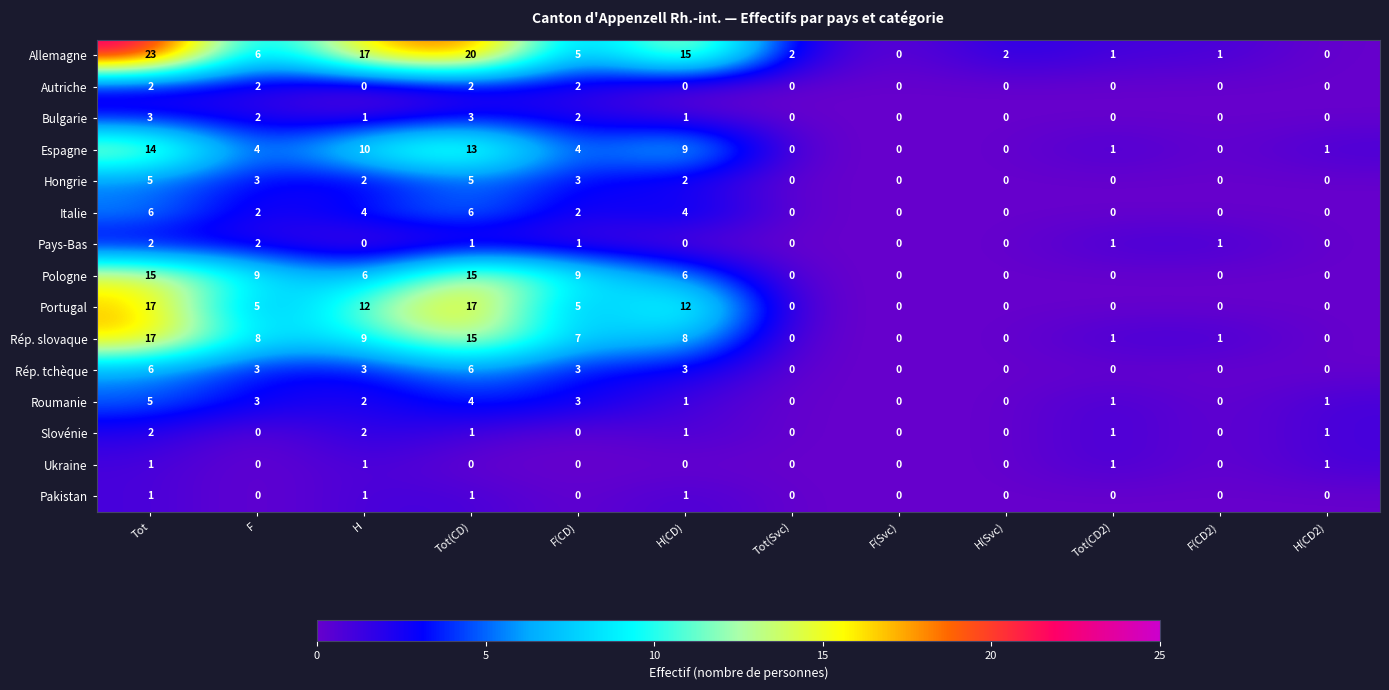

Is the value of Ukraine at H greater than the value of Pologne at H(Svc)?

Yes